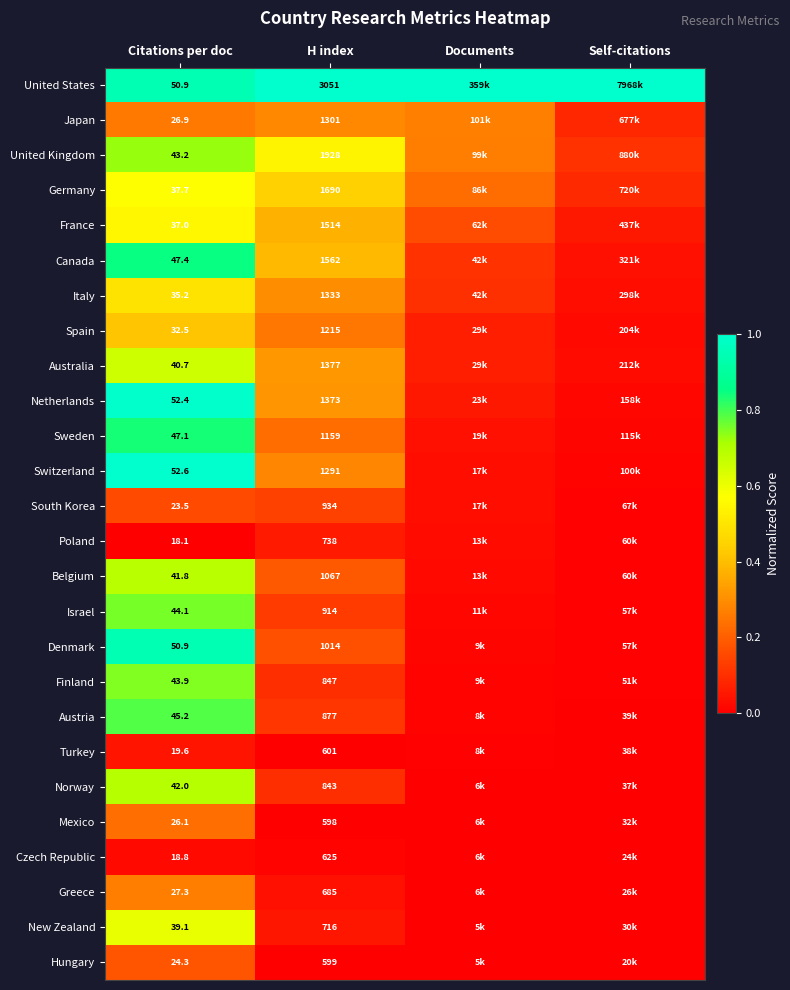

Between H index and Documents, which is larger?

H index